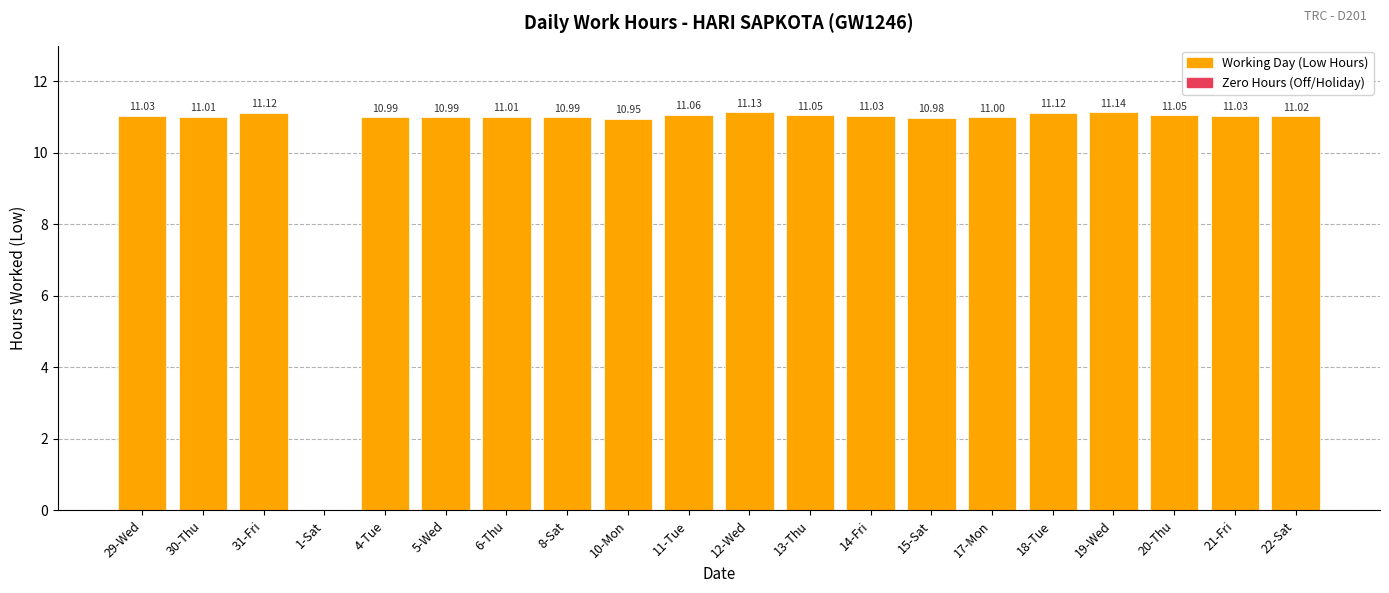

Are the bars horizontal?

No